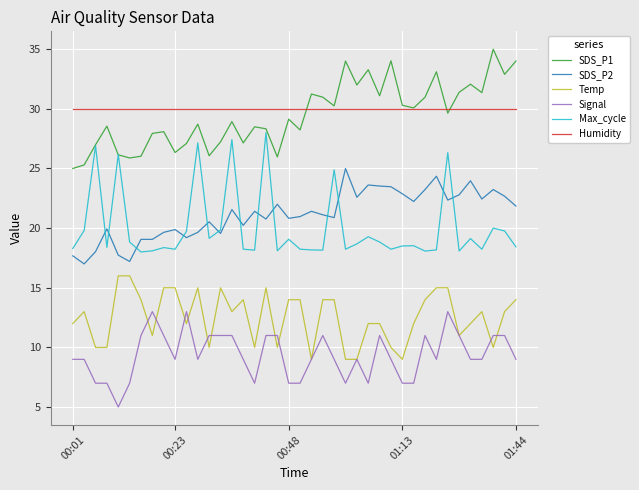

What is the greatest value displayed?

35.0